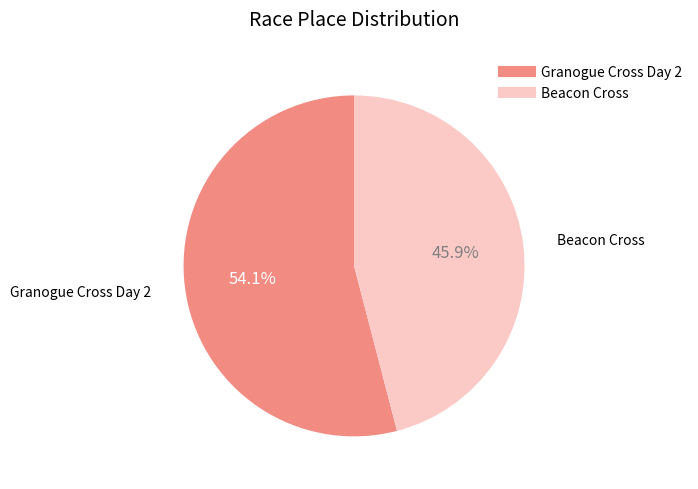

To the nearest percent, what is the difference between the largest and smallest slice percentages?

8%